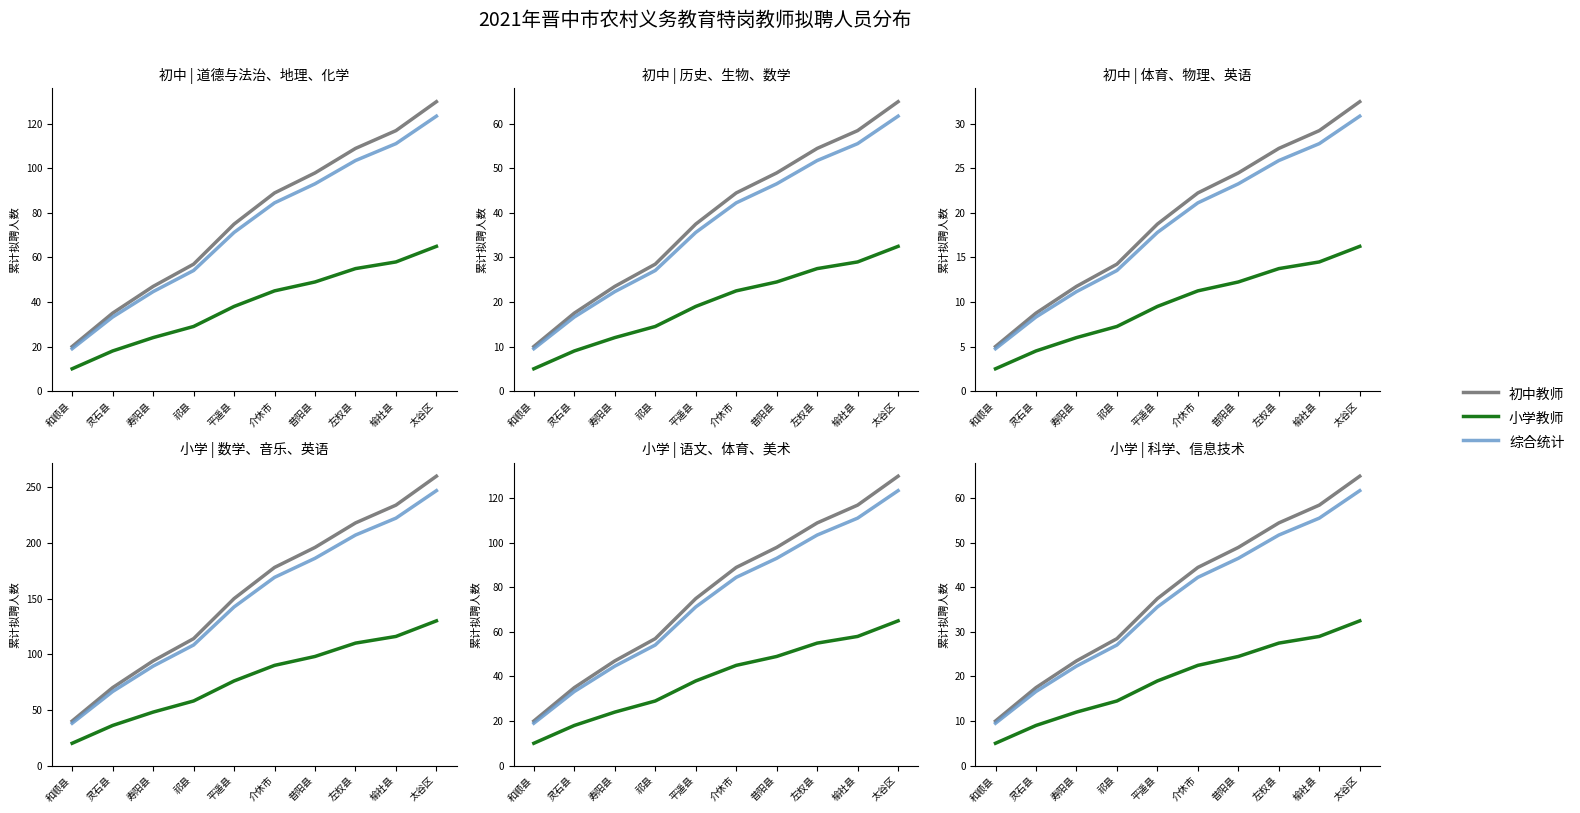

Which series has the largest total across all categories?

初中教师